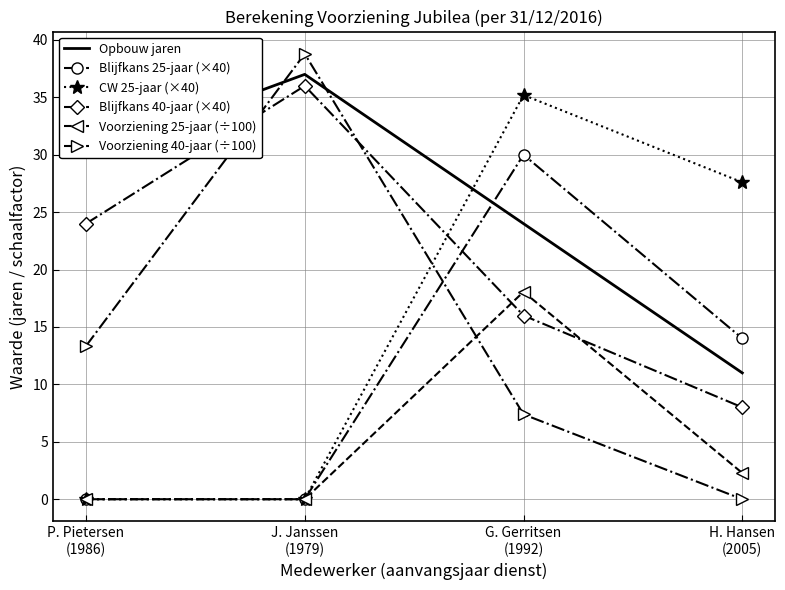

Reading left to right, list all the values displayed in this chart.

Opbouw jaren: P. Pietersen
(1986)=30.0	J. Janssen
(1979)=37.0	G. Gerritsen
(1992)=24.0	H. Hansen
(2005)=11.0
Blijfkans 25-jaar (×40): P. Pietersen
(1986)=0.0	J. Janssen
(1979)=0.0	G. Gerritsen
(1992)=30.0	H. Hansen
(2005)=14.0
CW 25-jaar (×40): P. Pietersen
(1986)=0.0	J. Janssen
(1979)=0.0	G. Gerritsen
(1992)=35.2	H. Hansen
(2005)=27.6
Blijfkans 40-jaar (×40): P. Pietersen
(1986)=24.0	J. Janssen
(1979)=36.0	G. Gerritsen
(1992)=16.0	H. Hansen
(2005)=8.0
Voorziening 25-jaar (÷100): P. Pietersen
(1986)=0.0	J. Janssen
(1979)=0.0	G. Gerritsen
(1992)=18.1	H. Hansen
(2005)=2.3
Voorziening 40-jaar (÷100): P. Pietersen
(1986)=13.3	J. Janssen
(1979)=38.8	G. Gerritsen
(1992)=7.4	H. Hansen
(2005)=0.0